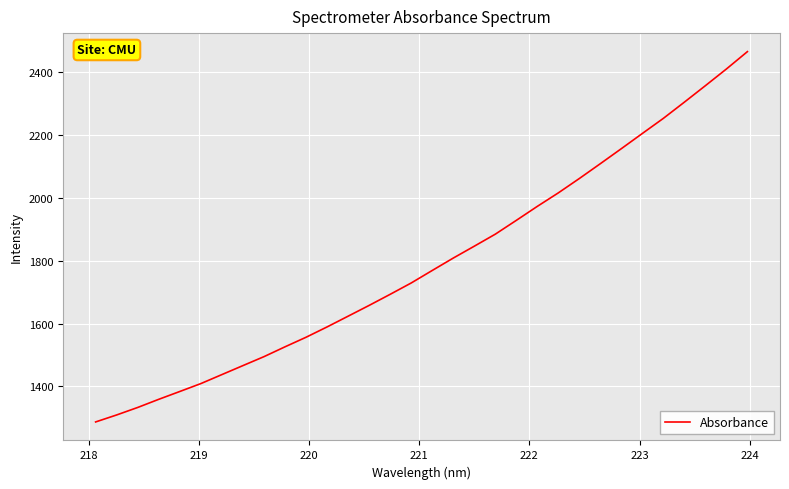

What is the difference between the maximum and minimum values?

1176.2